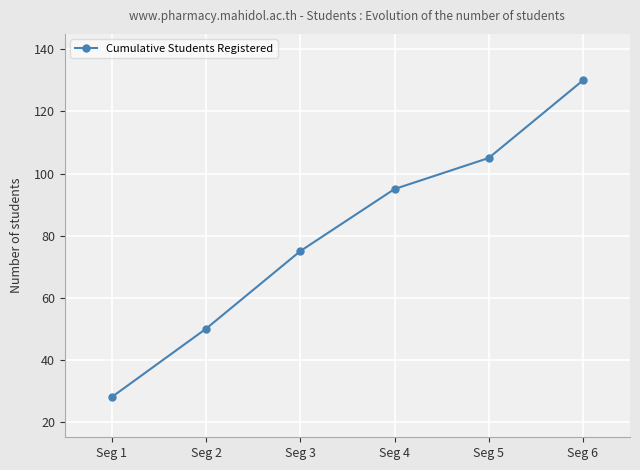

Approximately how many times larger is the value at Seg 6 compared to Seg 3?

1.7